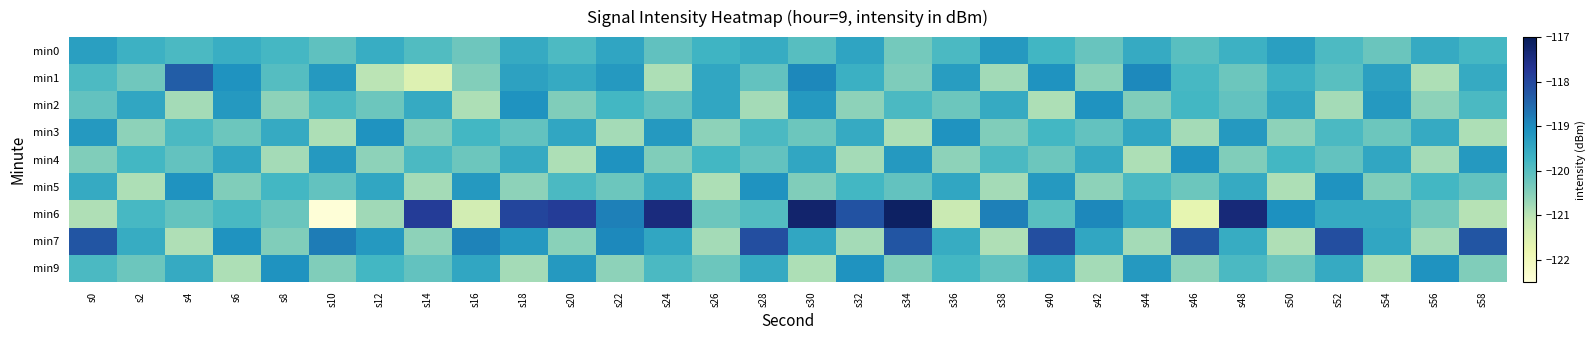

What is the greatest value displayed?

-117.1